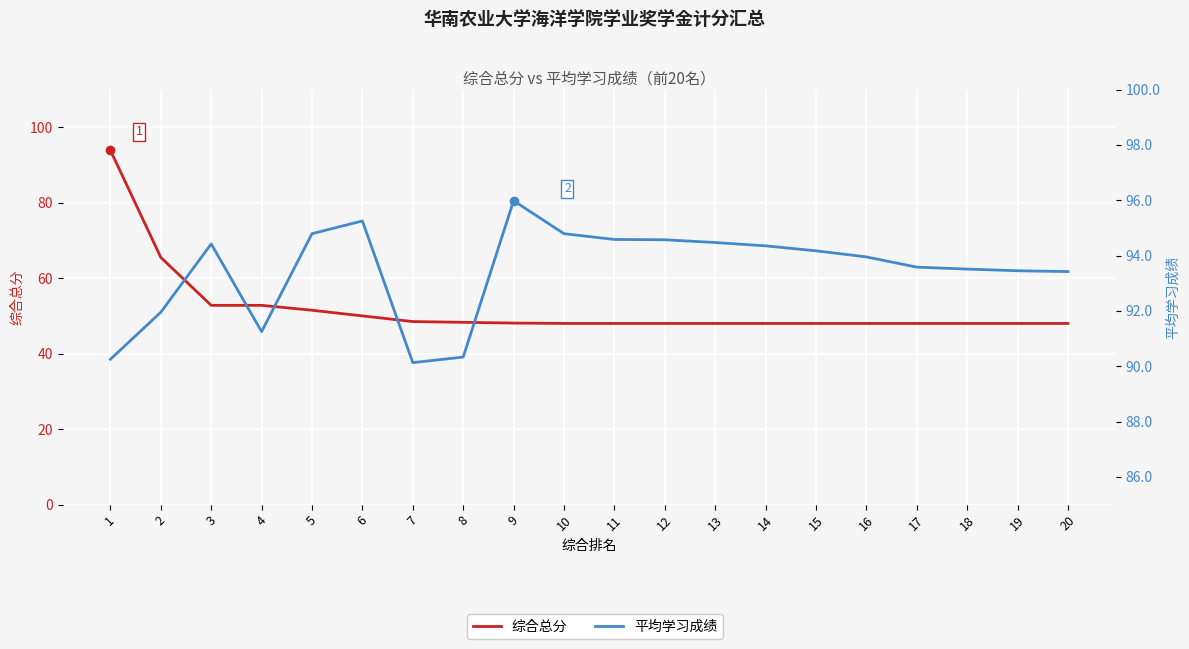

Reading right to left, list all the values displayed in this chart.

综合总分: 48.0	48.0	48.0	48.0	48.0	48.0	48.0	48.0	48.0	48.0	48.0	48.1	48.3	48.5	50.0	51.5	52.8	52.8	65.5	93.9
平均学习成绩: 93.4	93.5	93.5	93.6	94.0	94.2	94.3	94.5	94.6	94.6	94.8	96.0	90.3	90.1	95.2	94.8	91.2	94.4	92.0	90.2